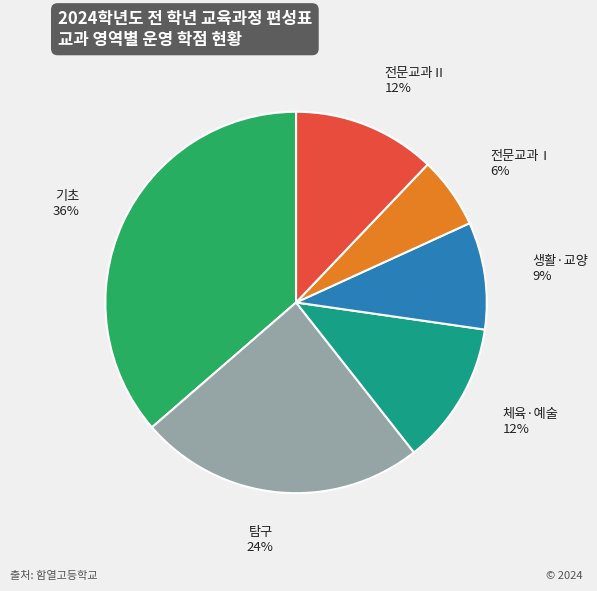

Is it true that 전문교과Ⅱ is 1% of the pie?

False